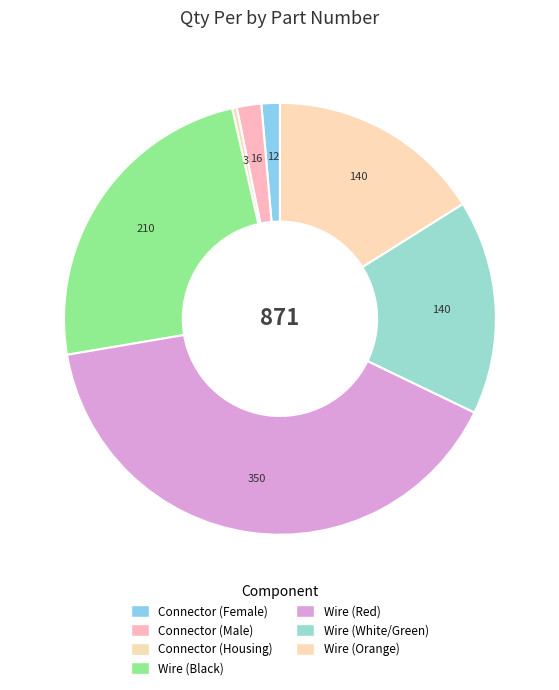

How many segments does this pie chart have?

7